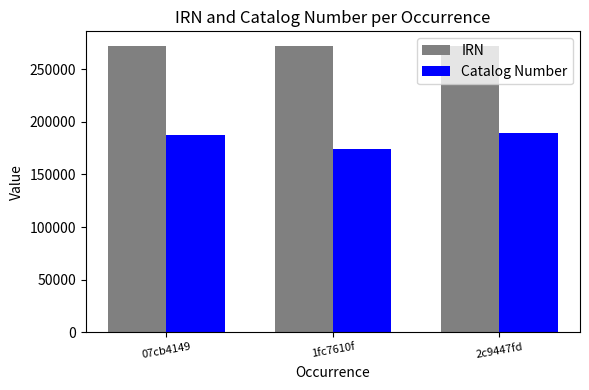

Which series has the largest total across all categories?

IRN